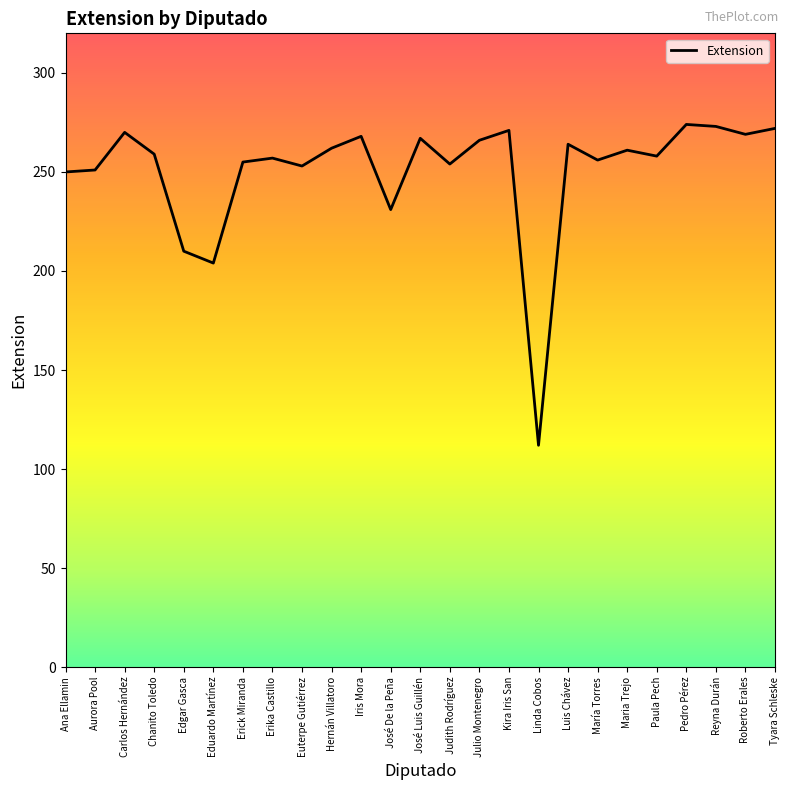

Where is the first local maximum?

Carlos Hernández